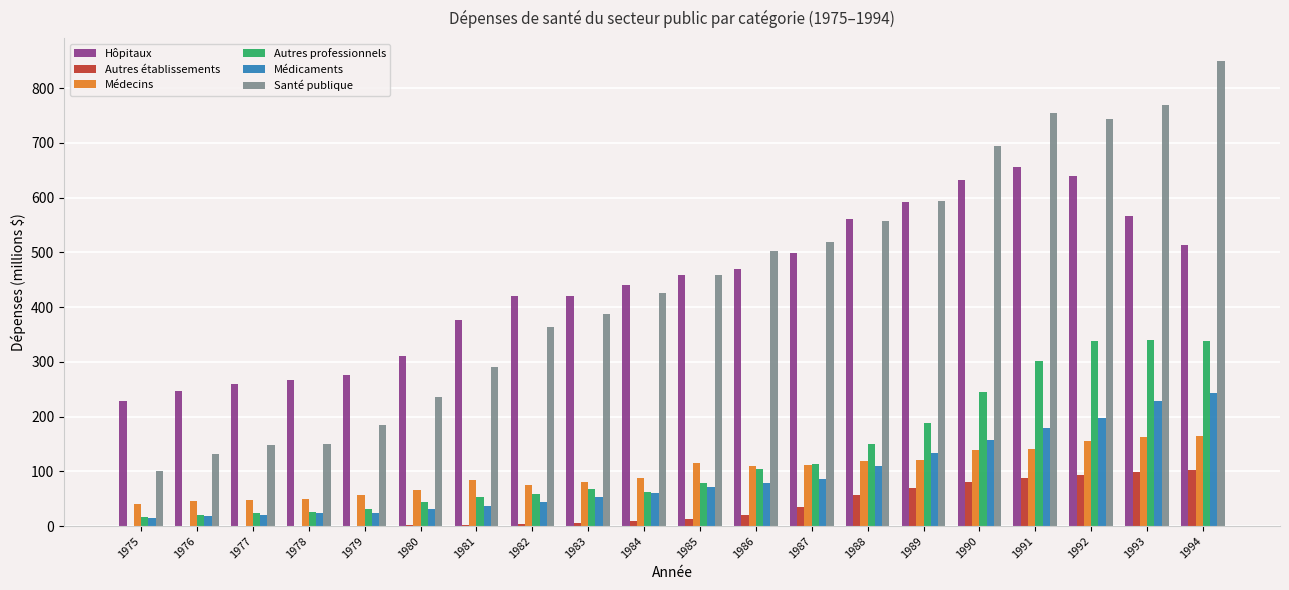

The Hôpitaux series shows 267.1 at 1978. True or false?

True